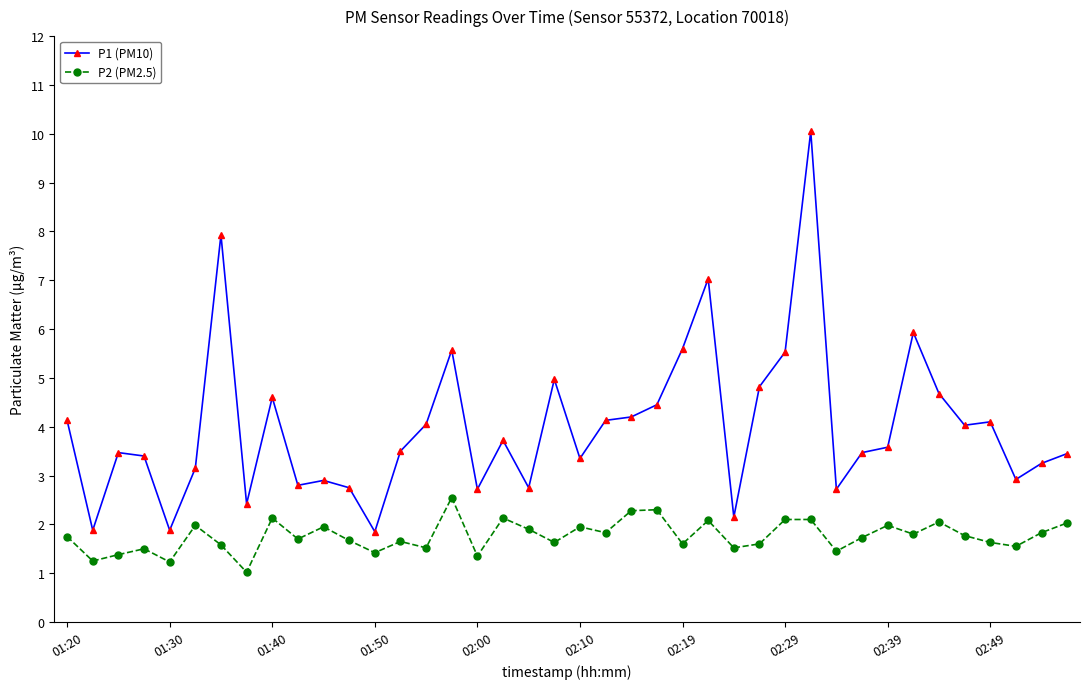

Rank the series by their maximum value, from lowest to highest.

P2 (PM2.5), P1 (PM10)